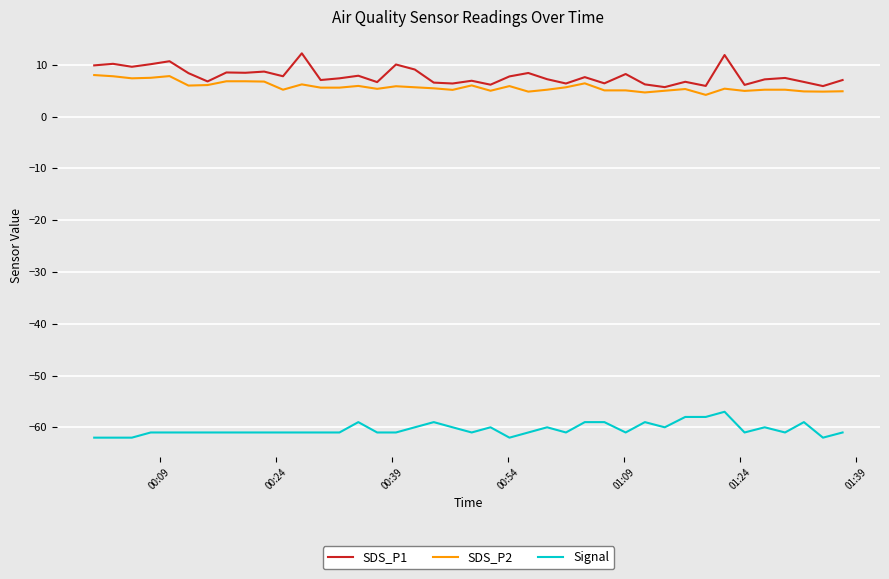

Which series has the largest range (max minus min)?

SDS_P1